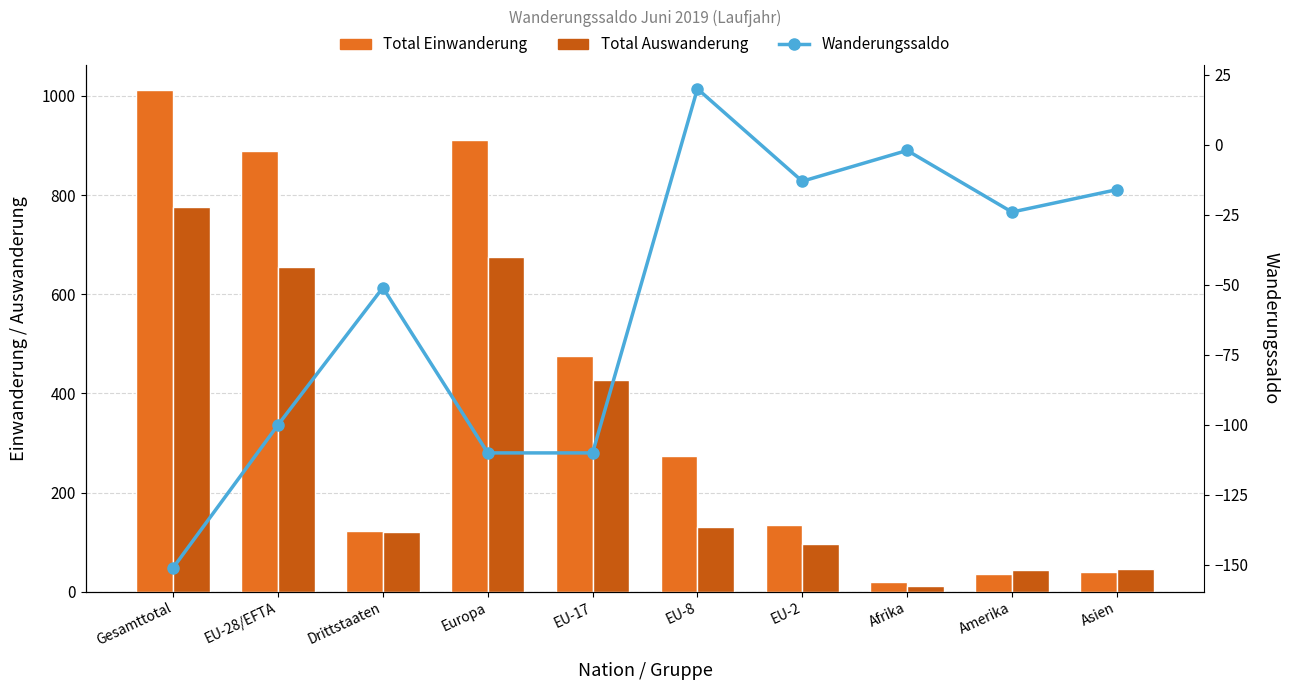

What is the spread (max minus min) of values at EU-17?

585